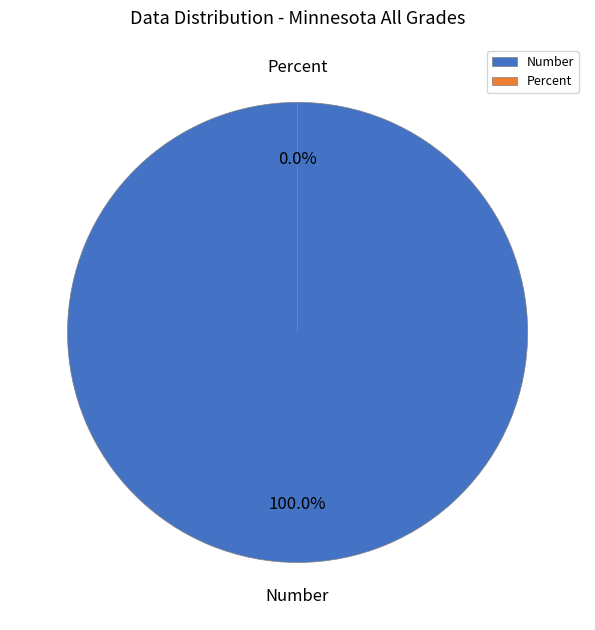

To the nearest percent, what is the combined percentage of Percent and Number?

100%